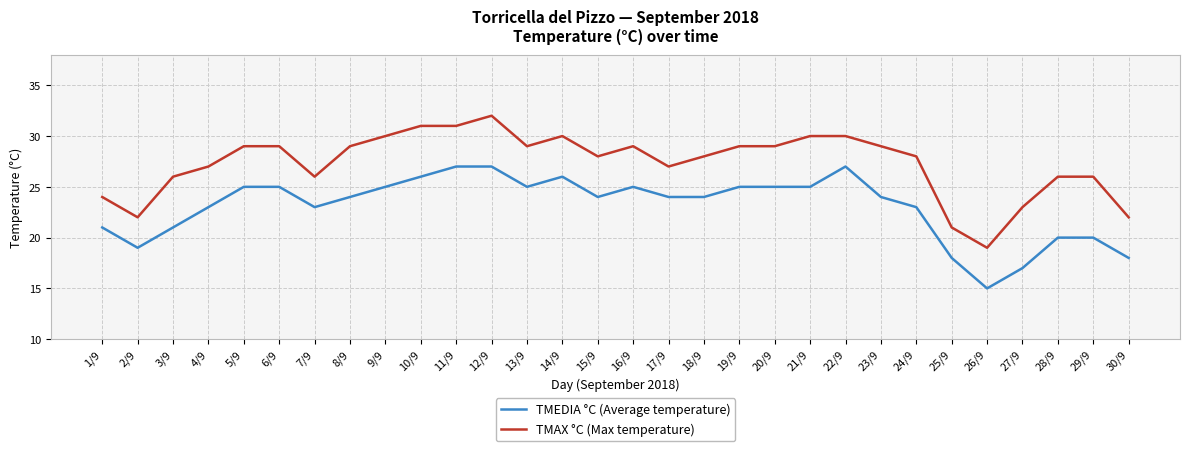

What are all the series names shown in the legend?

TMEDIA °C (Average temperature), TMAX °C (Max temperature)